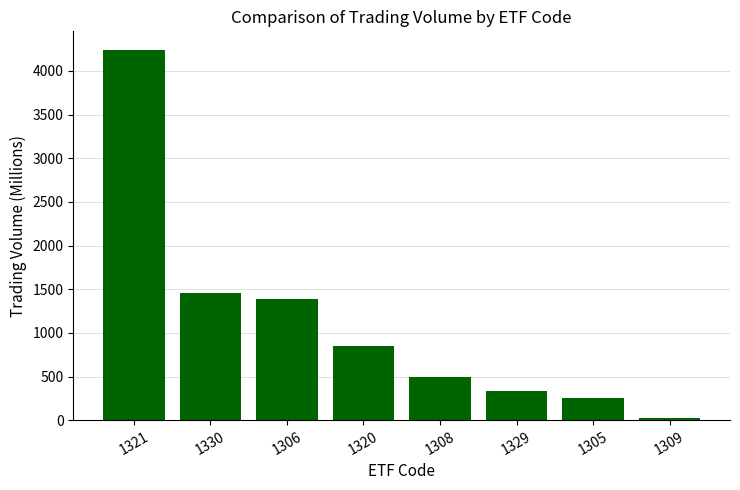

What is the difference between the maximum and minimum values?

4221.8